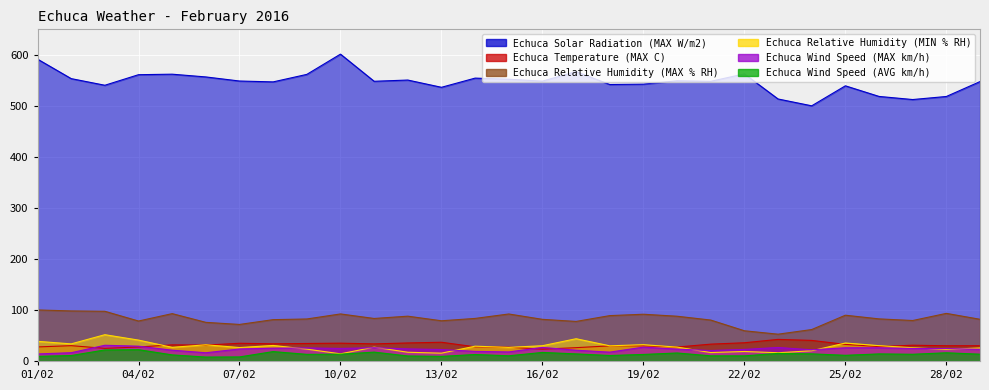

Which series has the widest spread of values?

Echuca Solar Radiation (MAX W/m2)